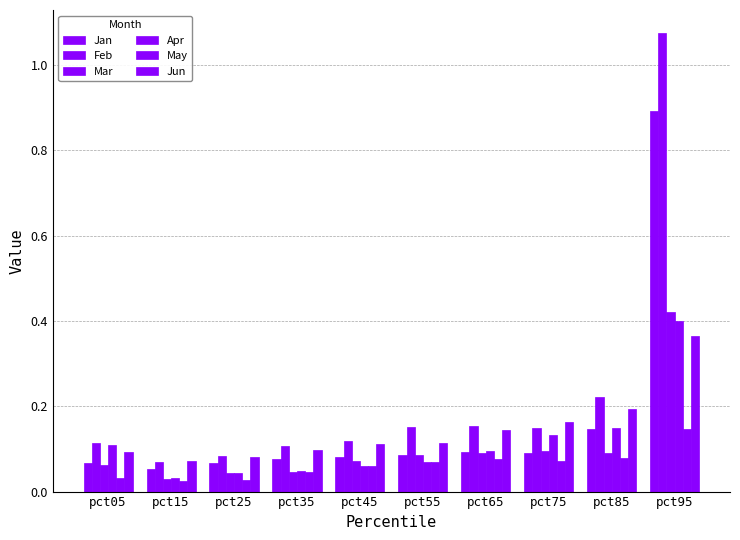

Reading right to left, transcribe all the data shown in this chart.

Jan: pct95=0.9	pct85=0.1	pct75=0.1	pct65=0.1	pct55=0.1	pct45=0.1	pct35=0.1	pct25=0.1	pct15=0.1	pct05=0.1
Feb: pct95=1.1	pct85=0.2	pct75=0.1	pct65=0.2	pct55=0.2	pct45=0.1	pct35=0.1	pct25=0.1	pct15=0.1	pct05=0.1
Mar: pct95=0.4	pct85=0.1	pct75=0.1	pct65=0.1	pct55=0.1	pct45=0.1	pct35=0.0	pct25=0.0	pct15=0.0	pct05=0.1
Apr: pct95=0.4	pct85=0.1	pct75=0.1	pct65=0.1	pct55=0.1	pct45=0.1	pct35=0.0	pct25=0.0	pct15=0.0	pct05=0.1
May: pct95=0.1	pct85=0.1	pct75=0.1	pct65=0.1	pct55=0.1	pct45=0.1	pct35=0.0	pct25=0.0	pct15=0.0	pct05=0.0
Jun: pct95=0.4	pct85=0.2	pct75=0.2	pct65=0.1	pct55=0.1	pct45=0.1	pct35=0.1	pct25=0.1	pct15=0.1	pct05=0.1